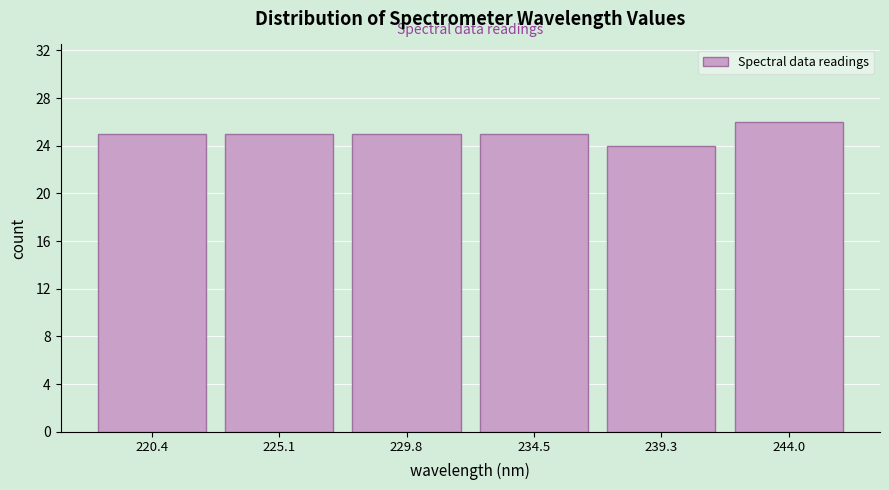

How tall is the bar that spans 232.0 to 237.0 on the x-axis? Neither the bar edges nor the heights are printed on the chart, so give them approximately, as read against the axes.

25